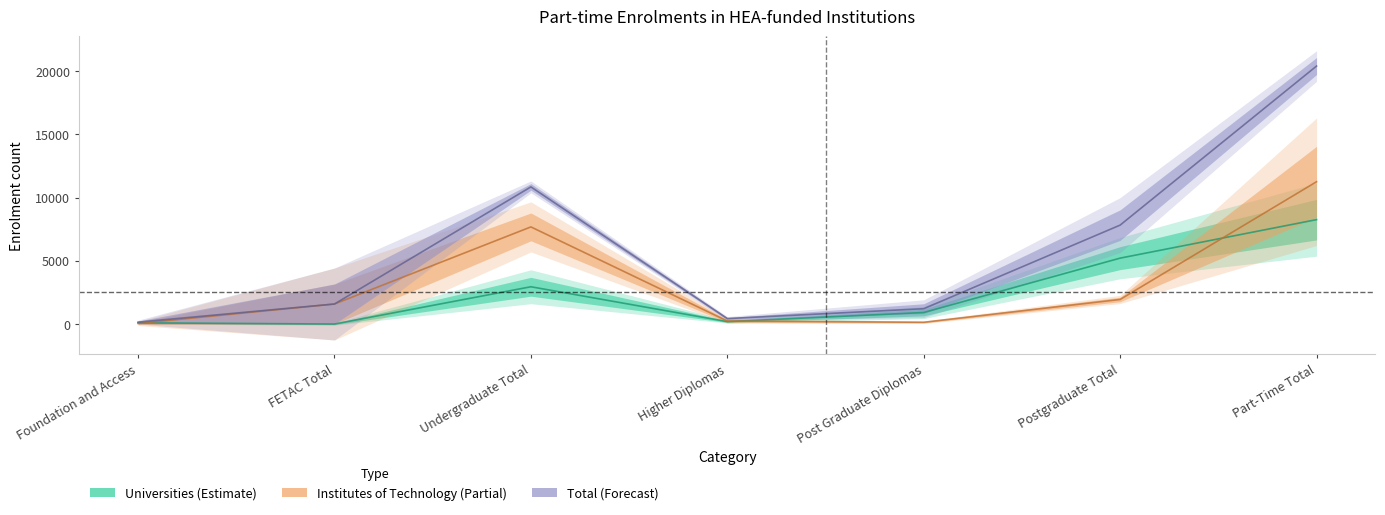

What is the maximum value shown in the chart?

20399.5